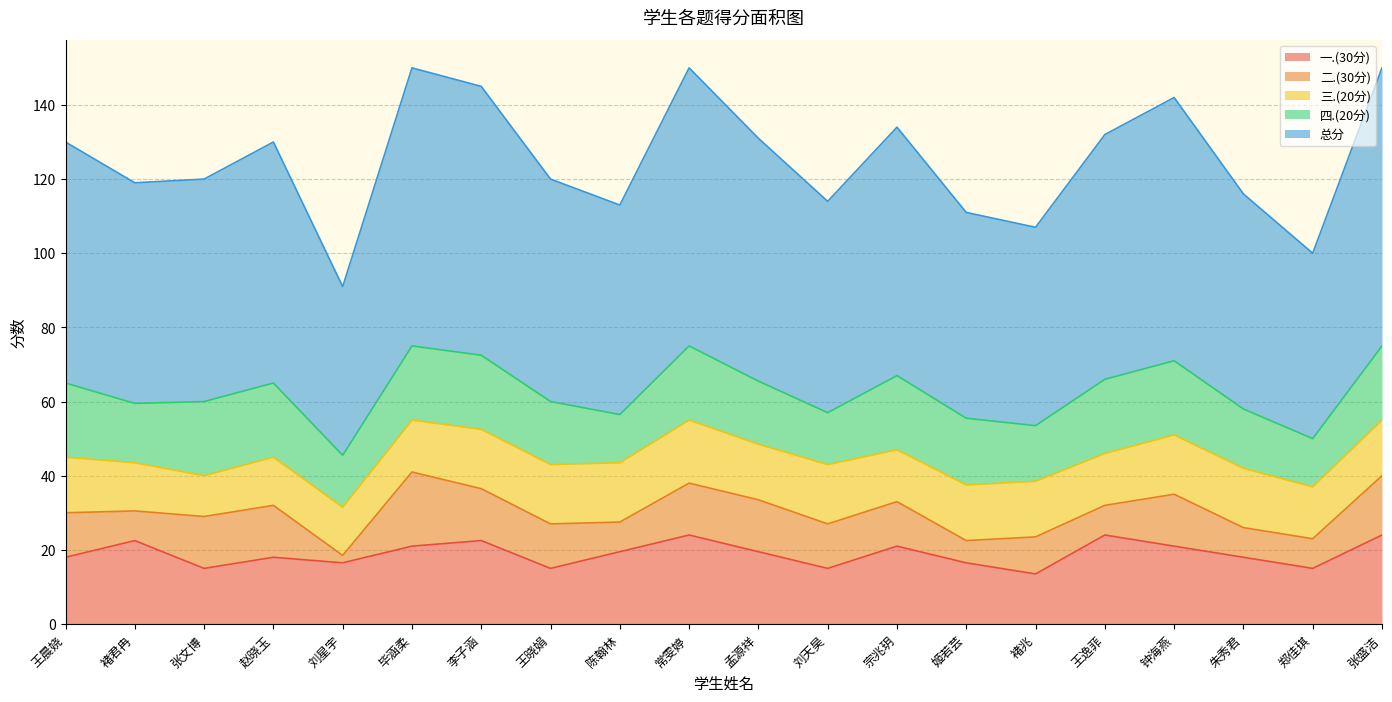

Does the chart have visible grid lines?

Yes